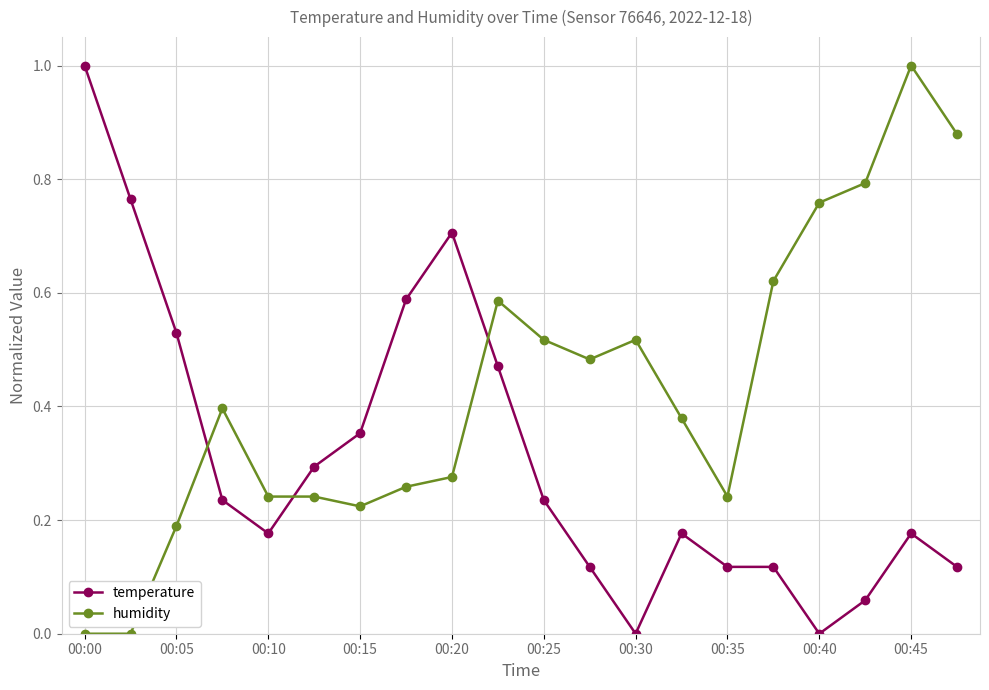

What is the highest value of the humidity series?

1.0